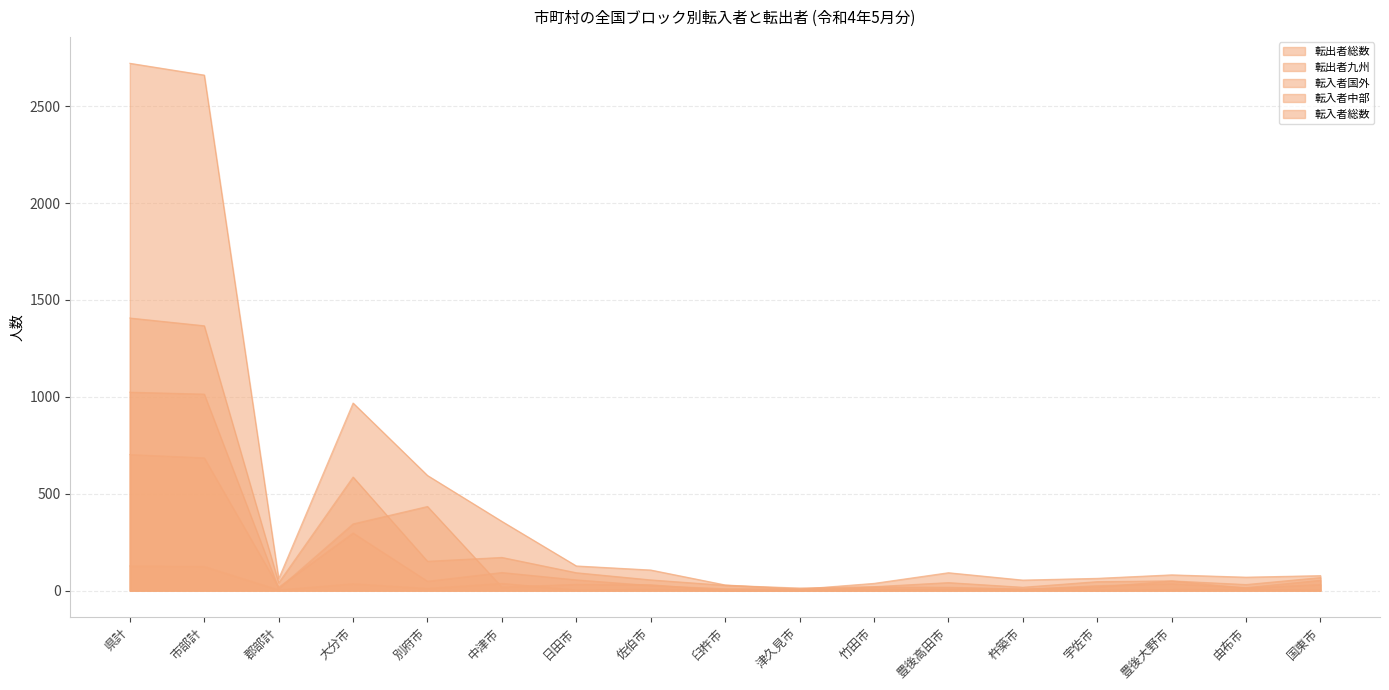

In 転入者総数, how many points are lower than both neighbors (excluding endpoints)?

4